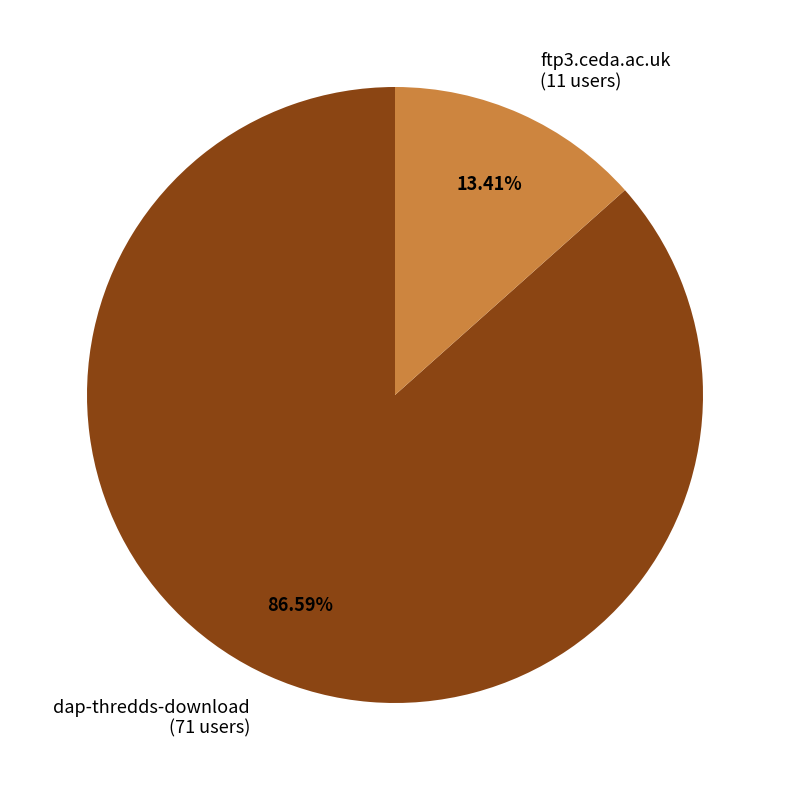

How much of the chart is everything except ftp3.ceda.ac.uk?

86.6%